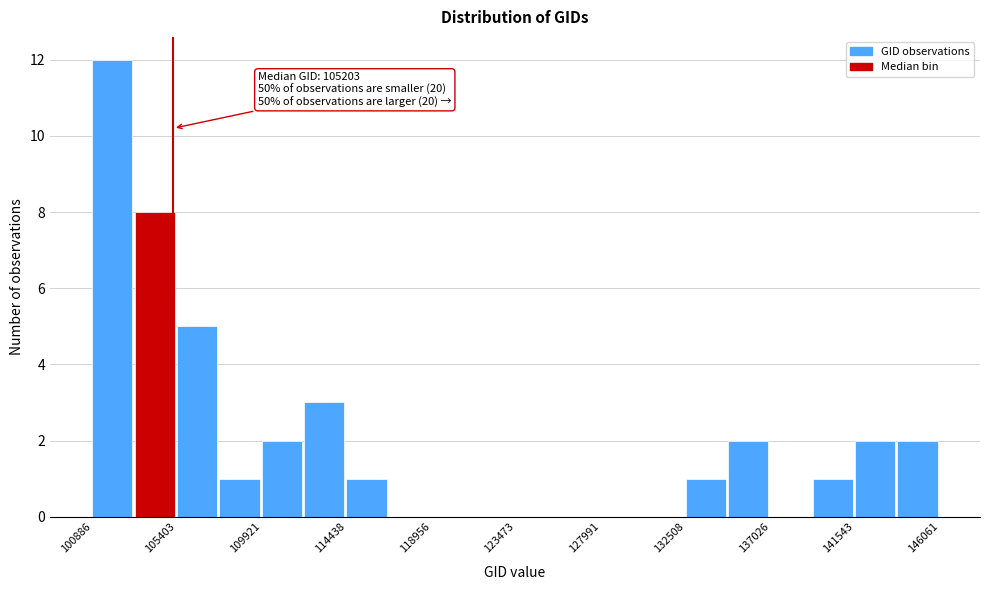

Over which range of the x-axis is the bar tallest?

101000 to 103000